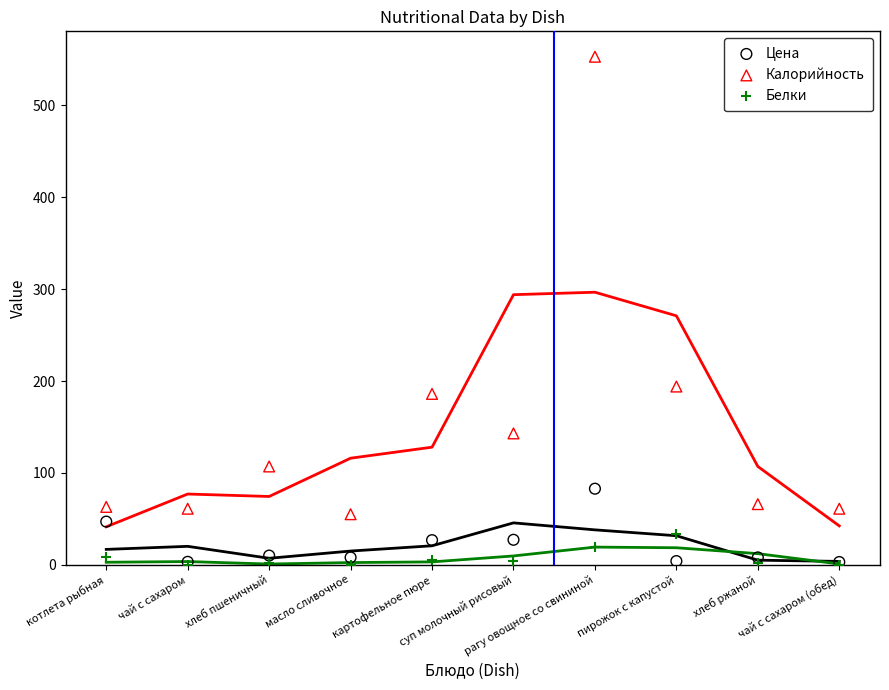

Which series has the largest Y range (max minus min)?

Калорийность